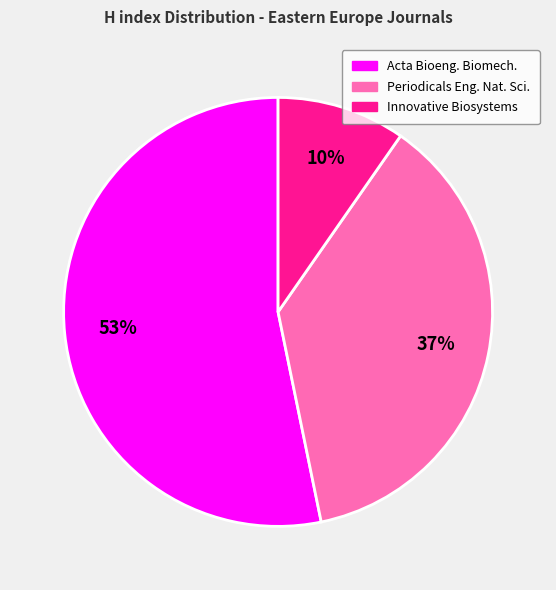

To the nearest percent, what is the average slice percentage?

33%